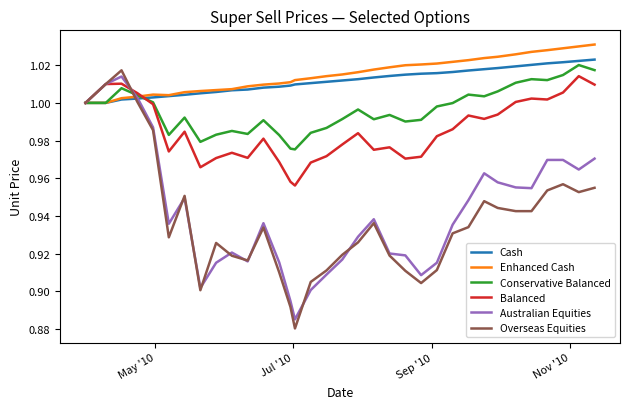

Which series has the largest range (max minus min)?

Overseas Equities